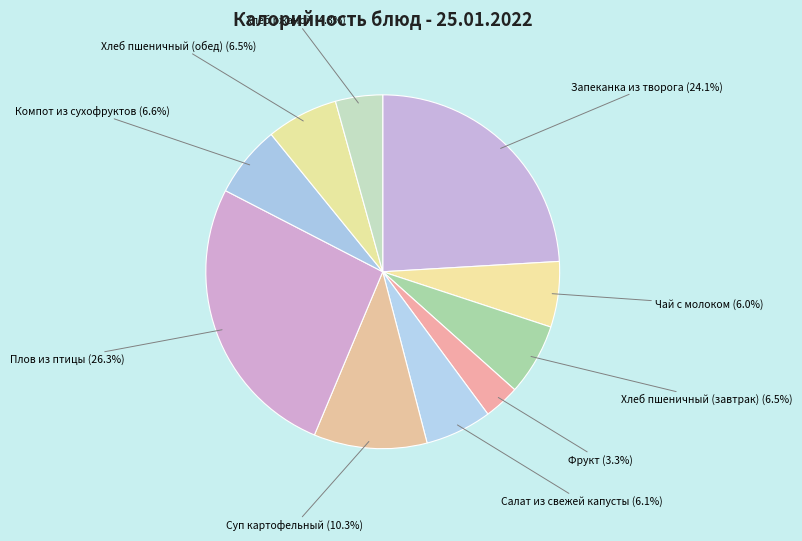

Count the number of slices in the pie.

10